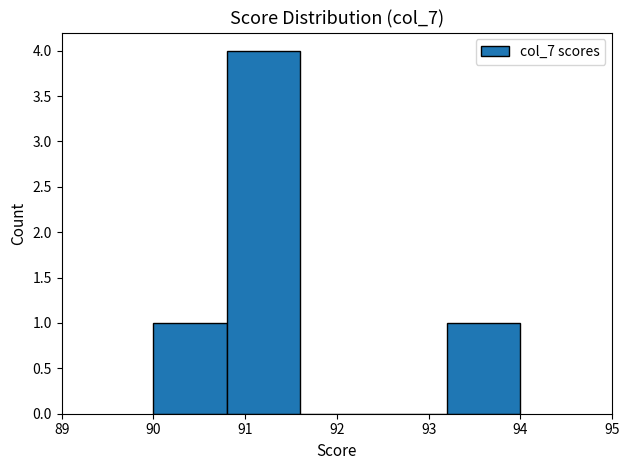

Reading left to right, list every bar in this chart as the range it spans on the x-axis followed by its height. The values are not printed on the chart, so give them approximately, as read against the axis.

90.0 to 90.8: 1
90.8 to 91.6: 4
91.6 to 92.4: 0
92.4 to 93.2: 0
93.2 to 94.0: 1